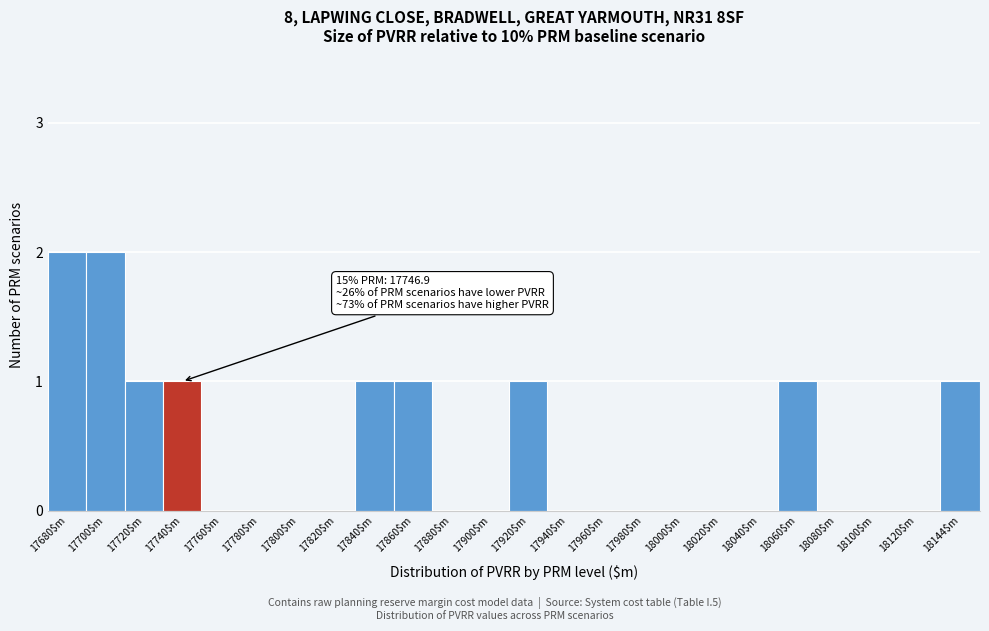

The value at 17720$m is 1. True or false?

True